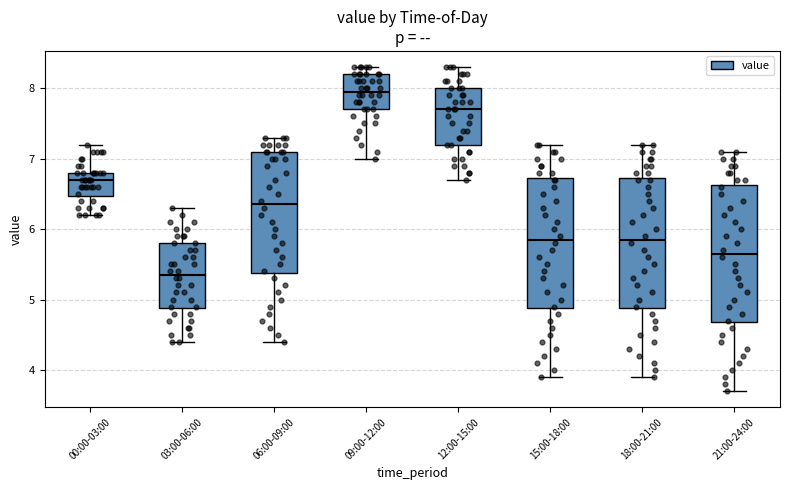

Where does the lower whisker of the box for 09:00-12:00 end on the y-axis? The values are not printed on the chart, so give them approximately, as read against the axis.

7.0